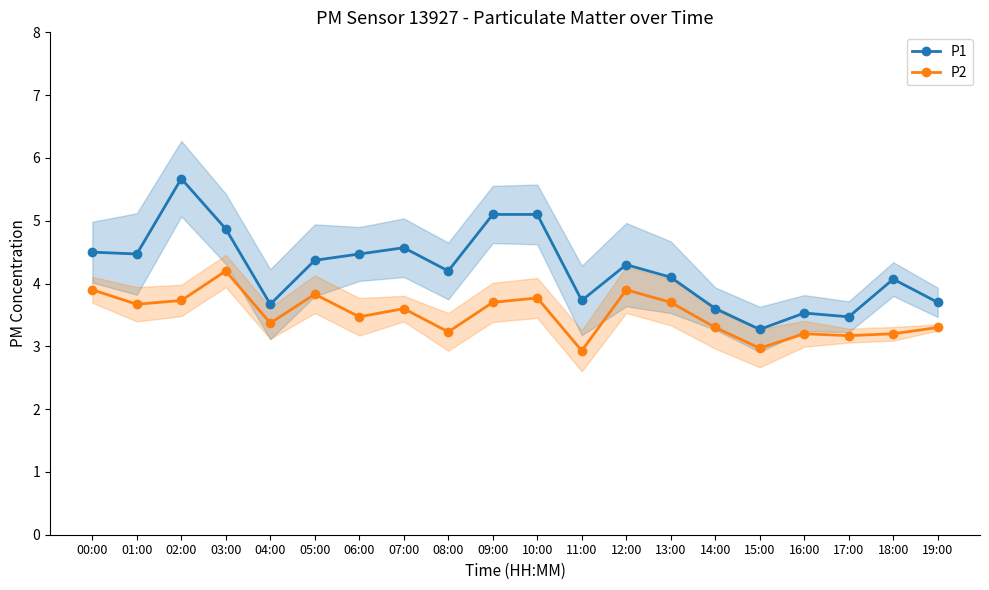

What is the difference between the P2 values at 01:00 and 04:00?

0.3